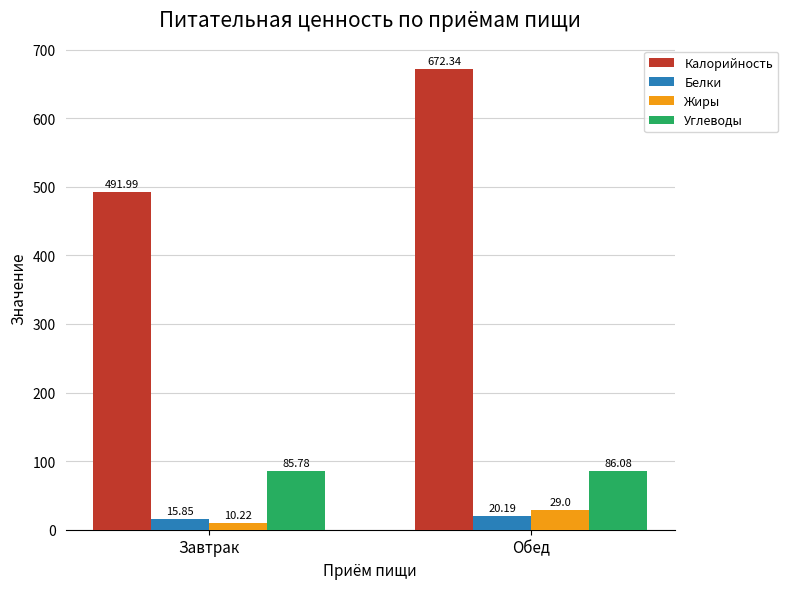

Are the bars horizontal?

No